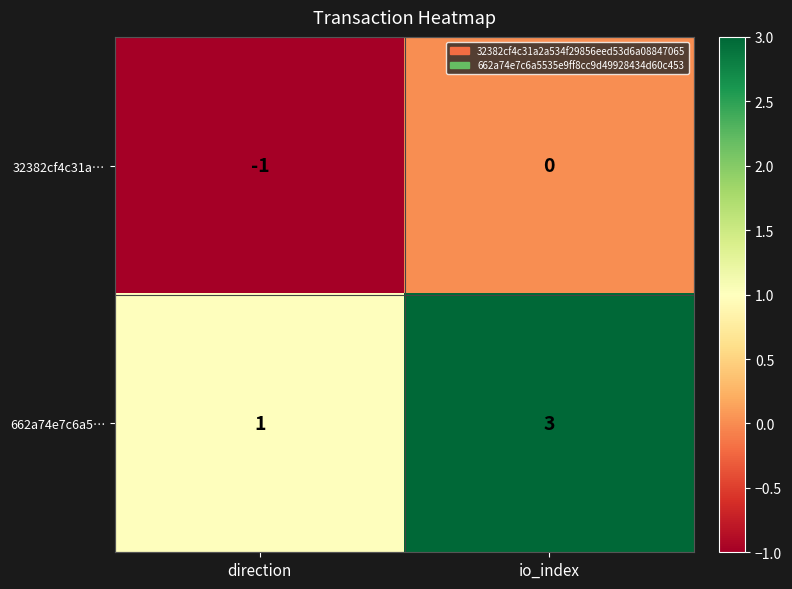

How many categories are shown in the chart?

2